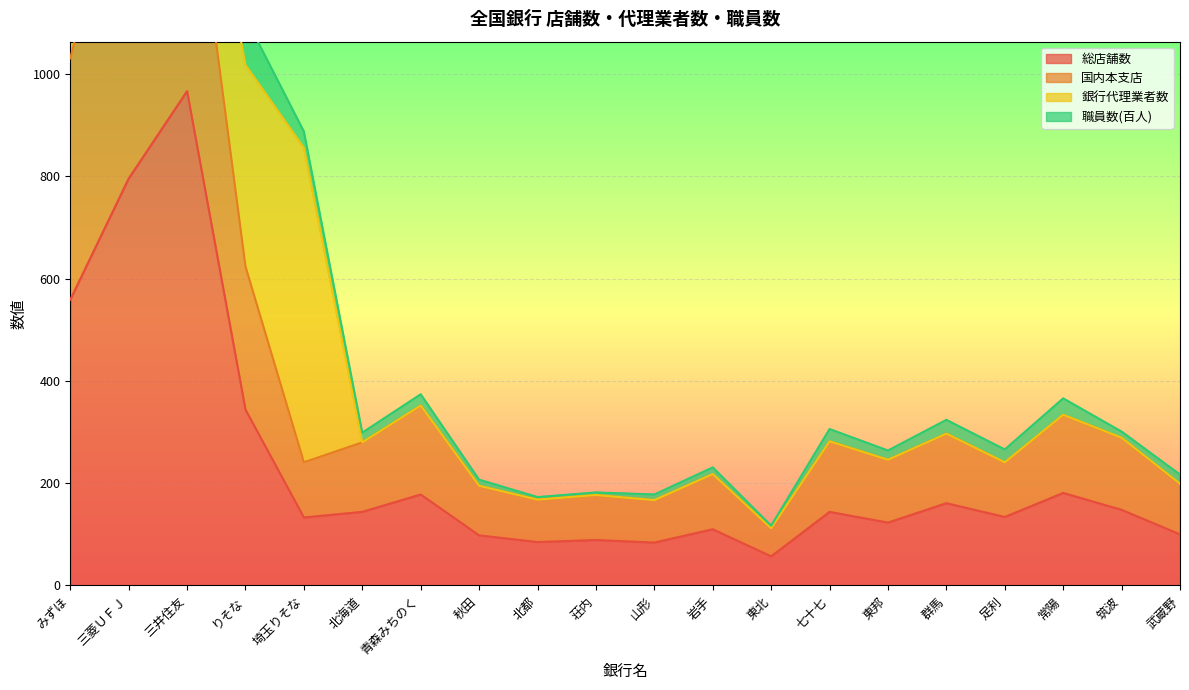

How many data points in 国内本支店 are less than 280?

10